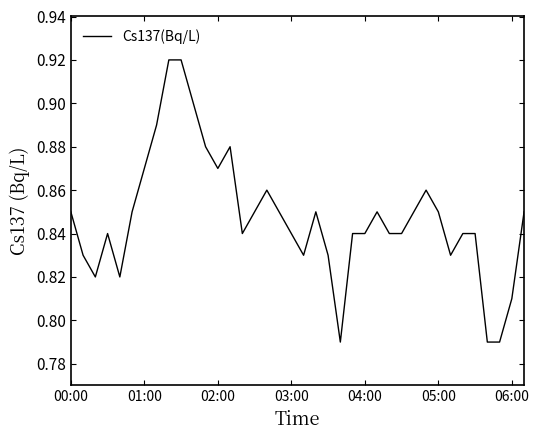

Does the chart display data point markers on the line(s)?

No